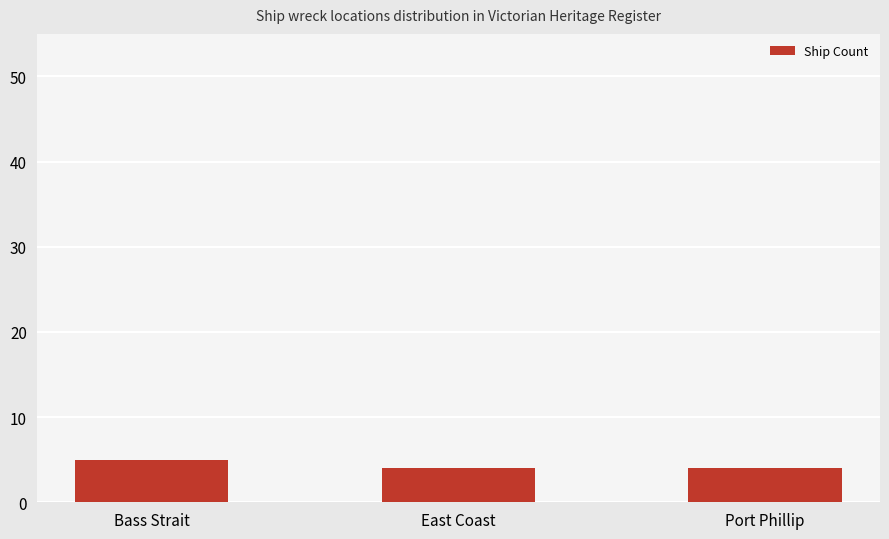

What is the change in value from Bass Strait to Port Phillip?

-1